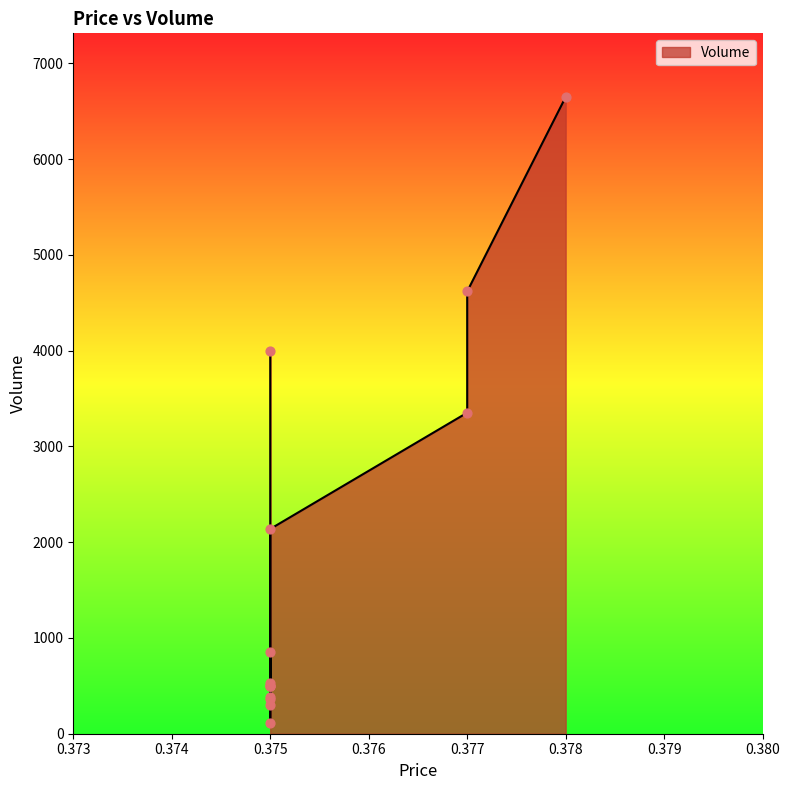

What is the ratio of the value at 0.375 to the value at 0.375?

0.1